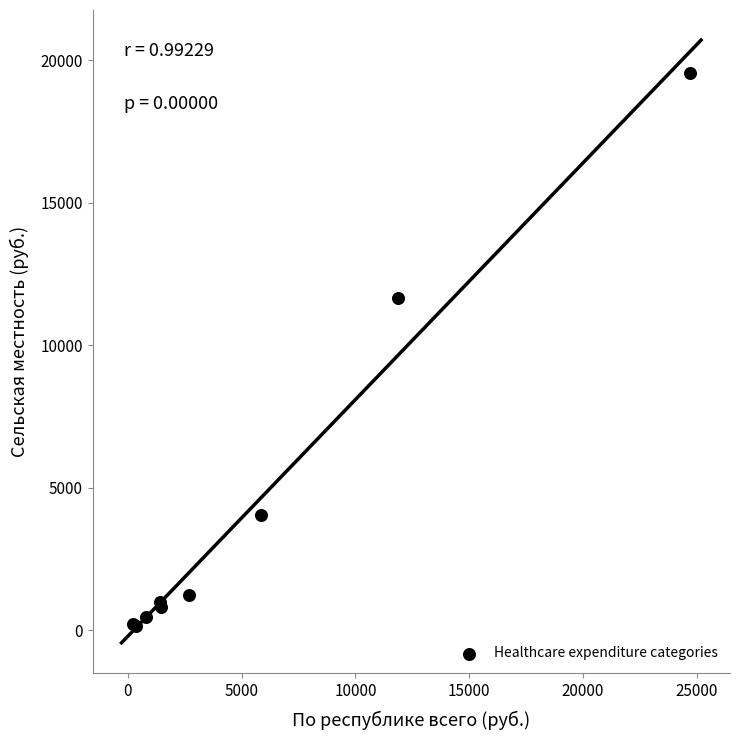

What Y value in the scatter plot is closest to 9866?

11673